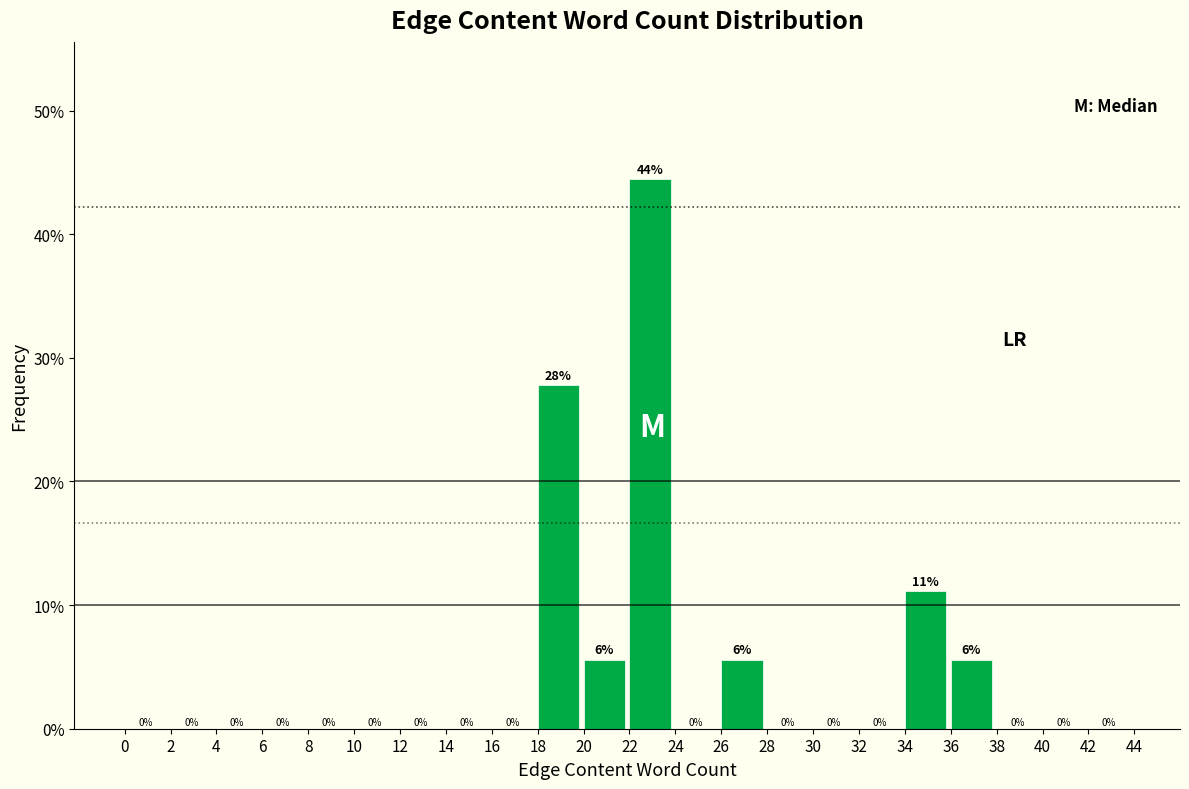

Which range on the x-axis has the tallest bar?

22 to 24